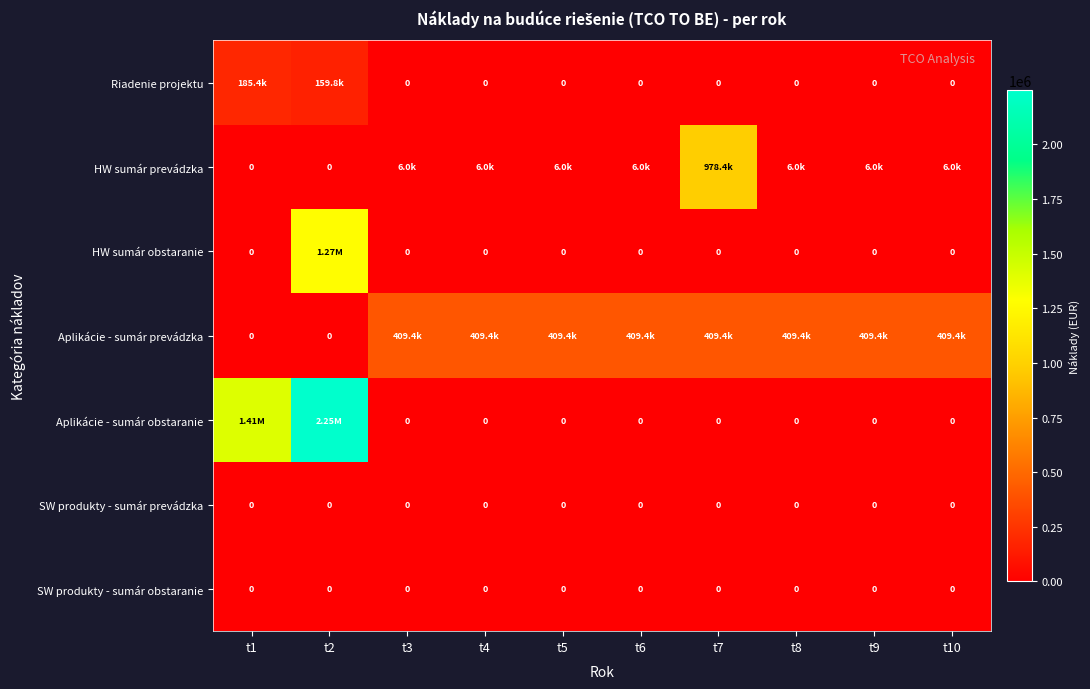

List the labels in order of SW produkty - sumár prevádzka value, largest first.

t1, t2, t3, t4, t5, t6, t7, t8, t9, t10